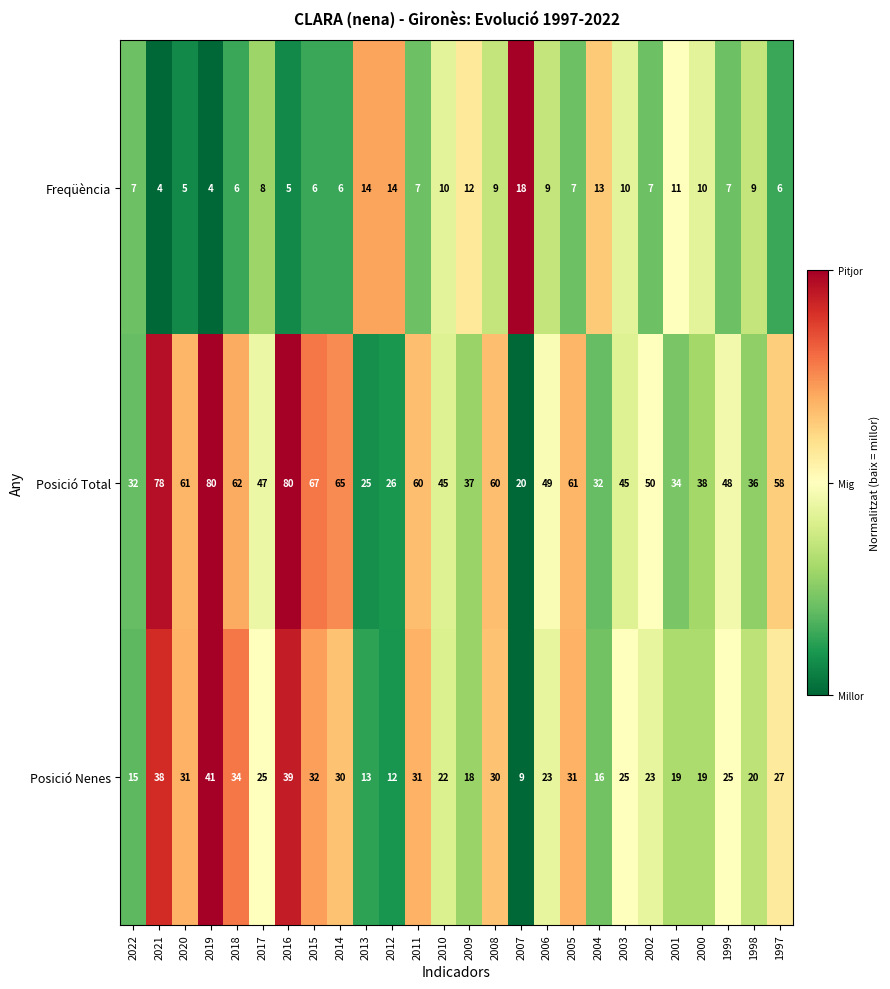

Rank the series at 2021 from highest to lowest value.

Posició Total, Posició Nenes, Freqüència